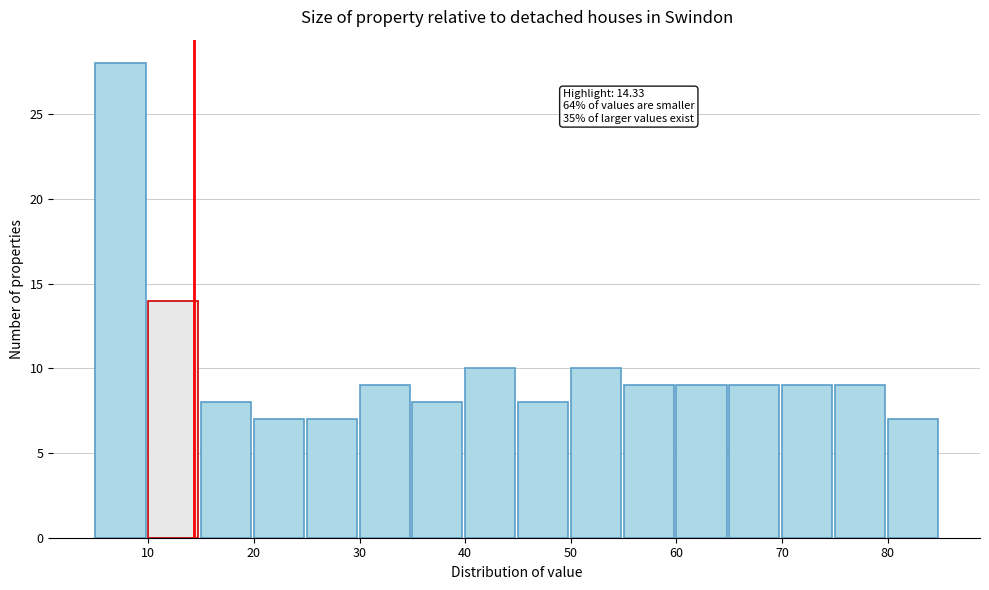

Over which range of the x-axis is the bar tallest?

5 to 10